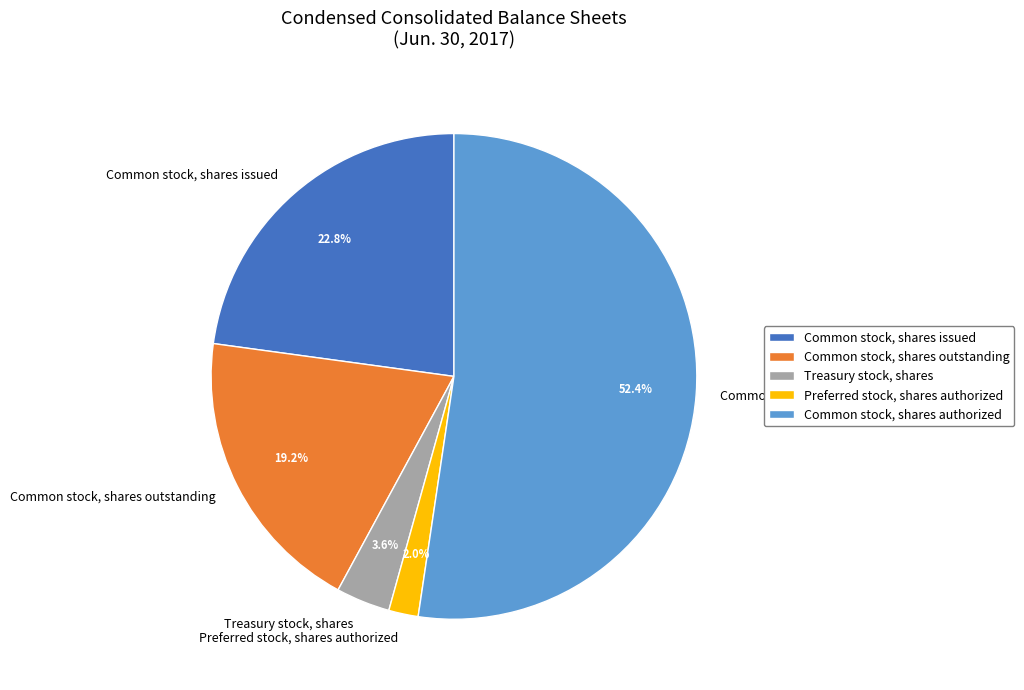

Is it true that Treasury stock, shares is 4% of the pie?

True